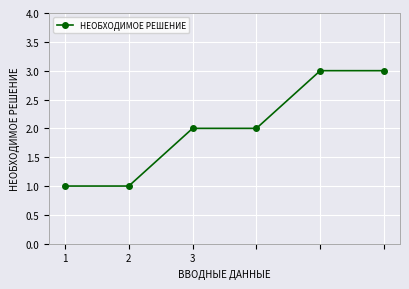

What is the maximum value shown in the chart?

3